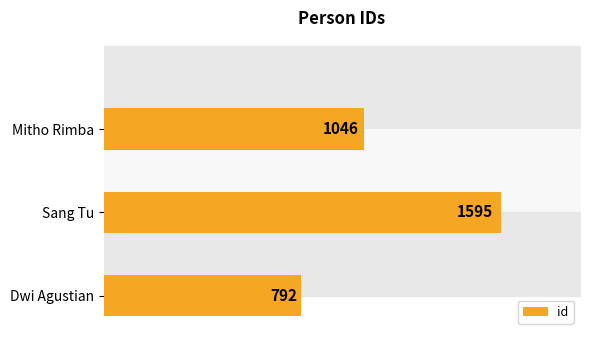

Between Sang Tu and Mitho Rimba, which is larger?

Sang Tu